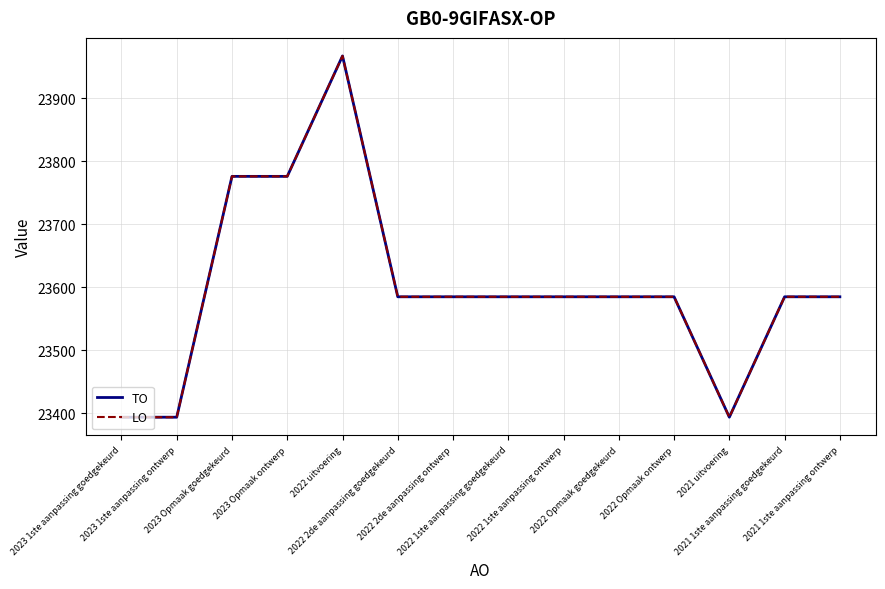

Does the chart display data point markers on the line(s)?

No